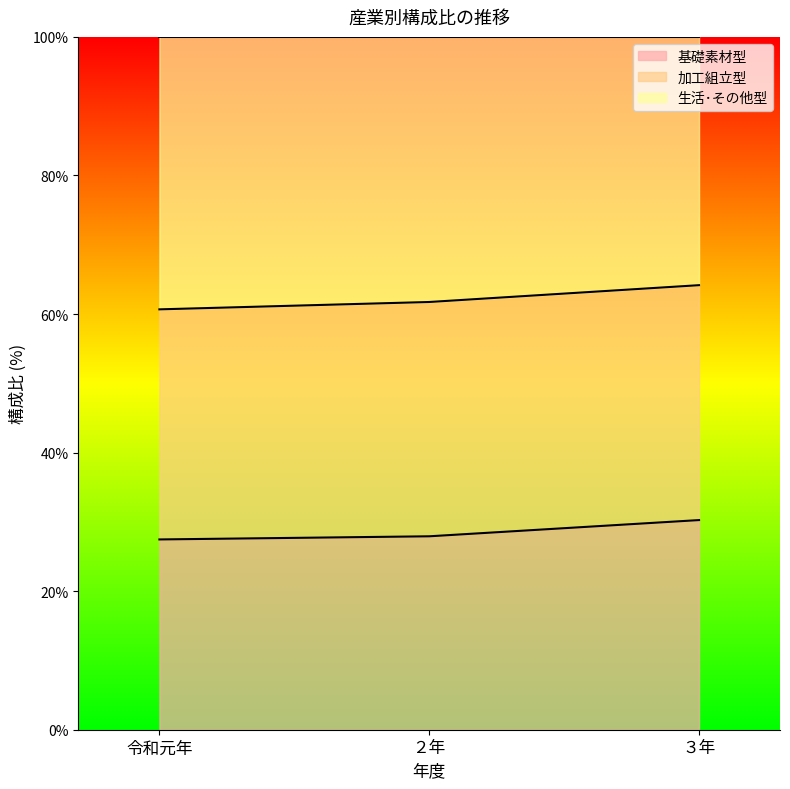

What position from the right is ３年?

1